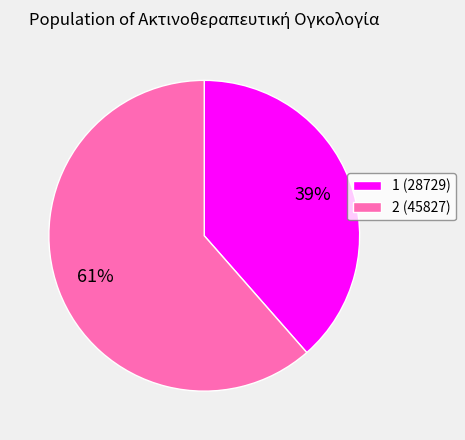

To the nearest percent, what portion does 1 represent?

39%